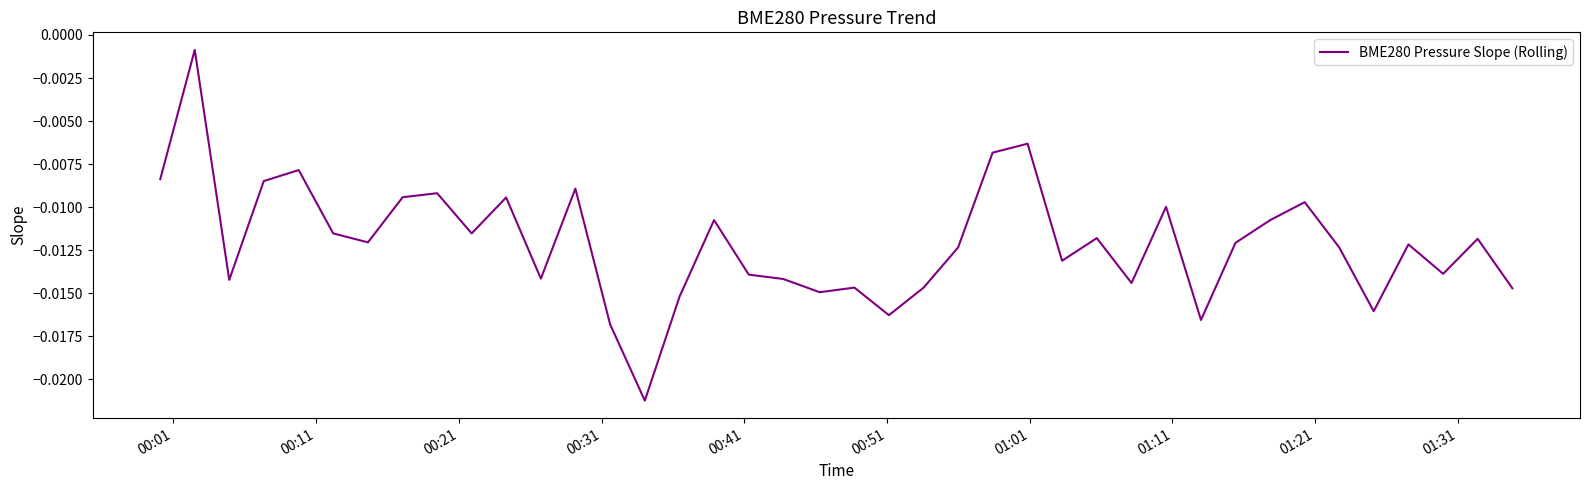

Does the chart have visible grid lines?

No